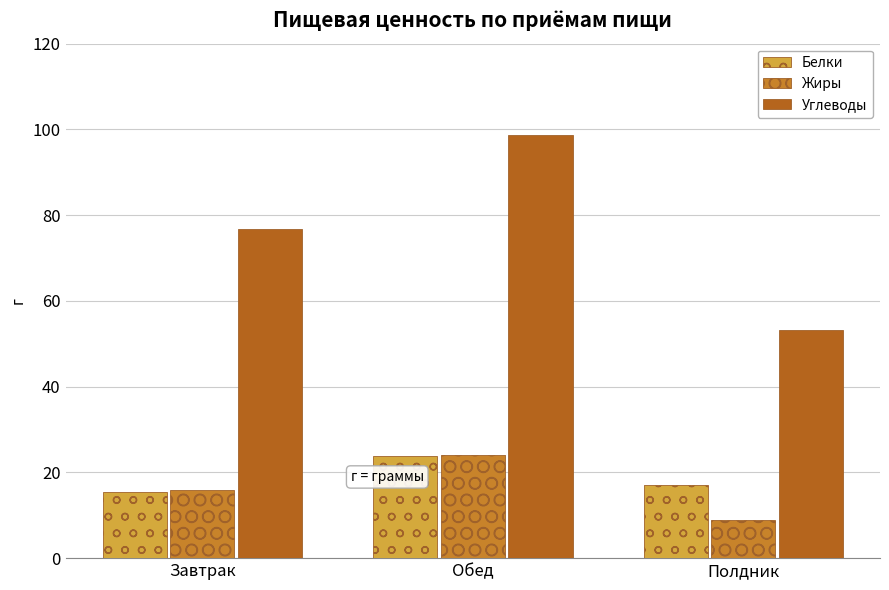

What are all the series names shown in the legend?

Белки, Жиры, Углеводы